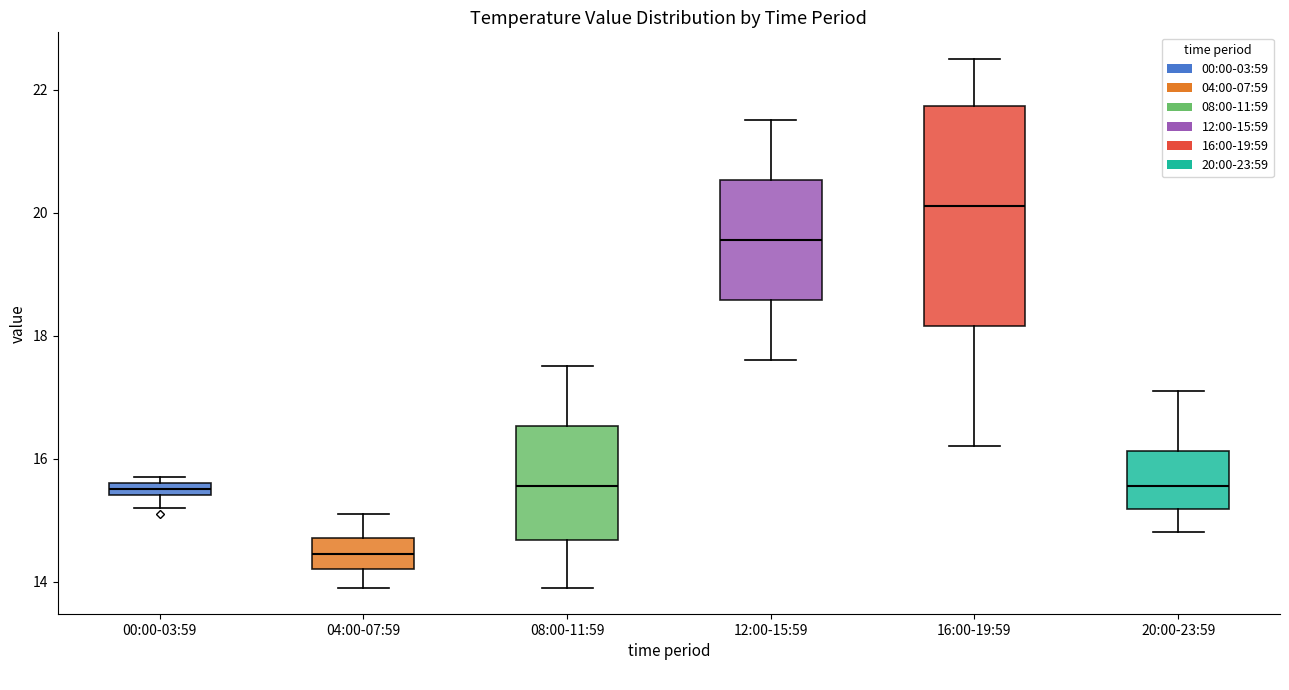

Which box has the lowest median line?

04:00-07:59